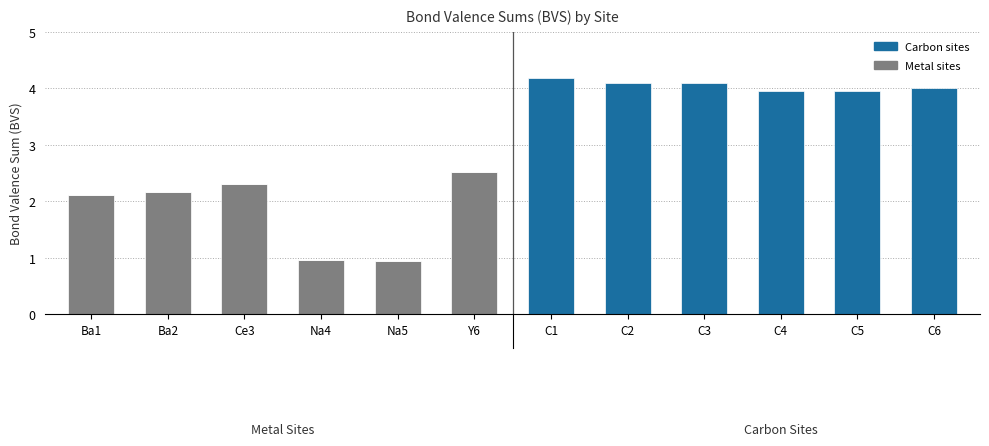

What are all the series names shown in the legend?

Carbon sites, Metal sites